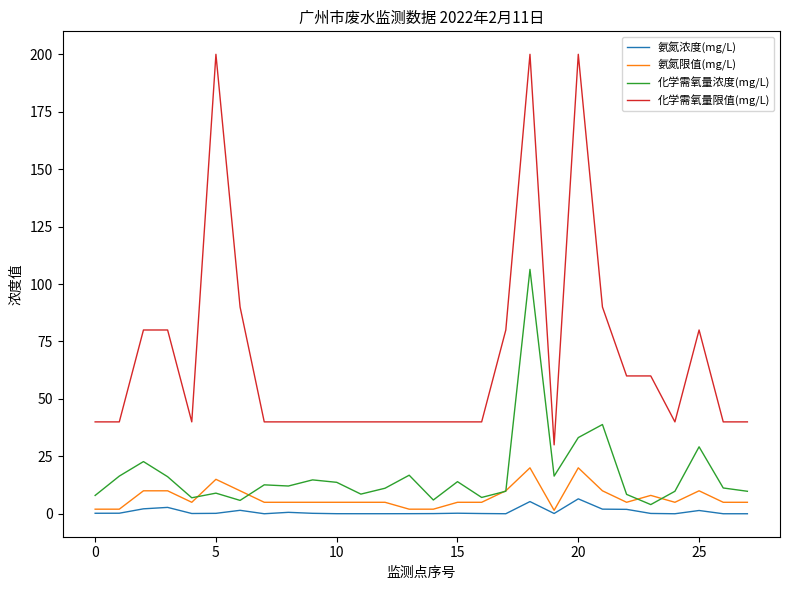

What is the sum of all 氨氮浓度(mg/L) values?

26.1